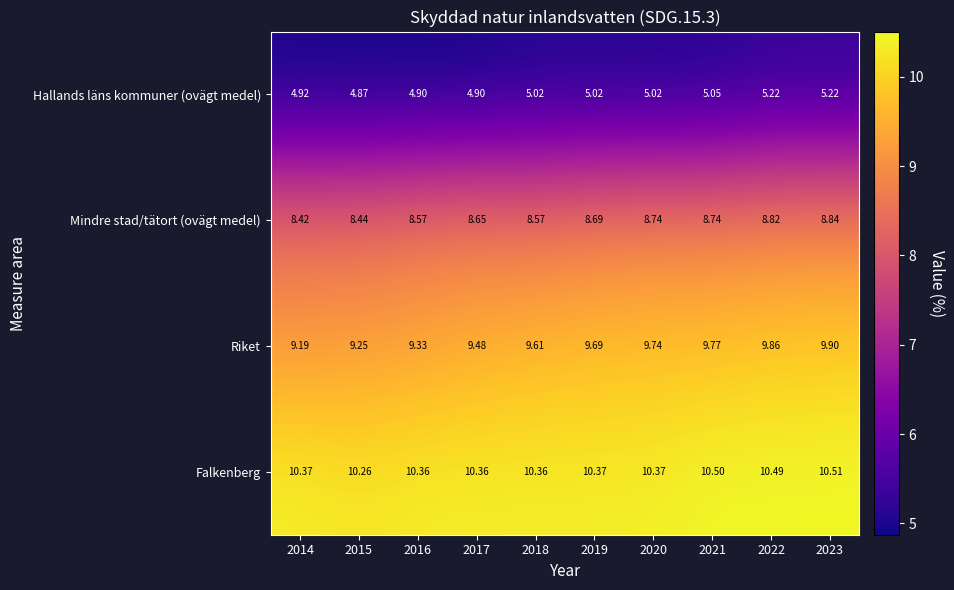

List the series in order of their peak value, highest first.

Falkenberg, Riket, Mindre stad/tätort (ovägt medel), Hallands läns kommuner (ovägt medel)